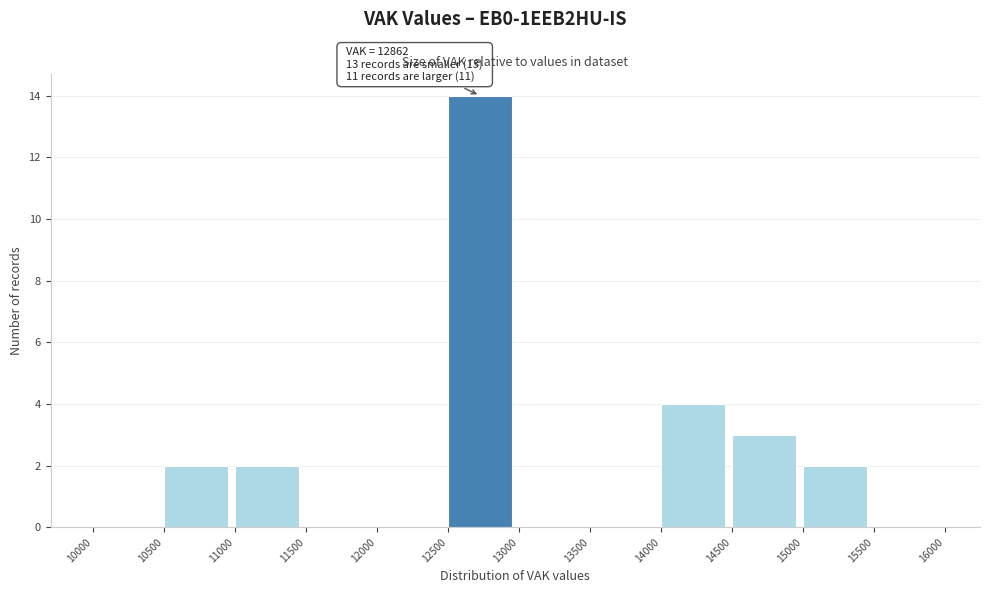

Over which range of the x-axis is the bar tallest?

12500 to 13000